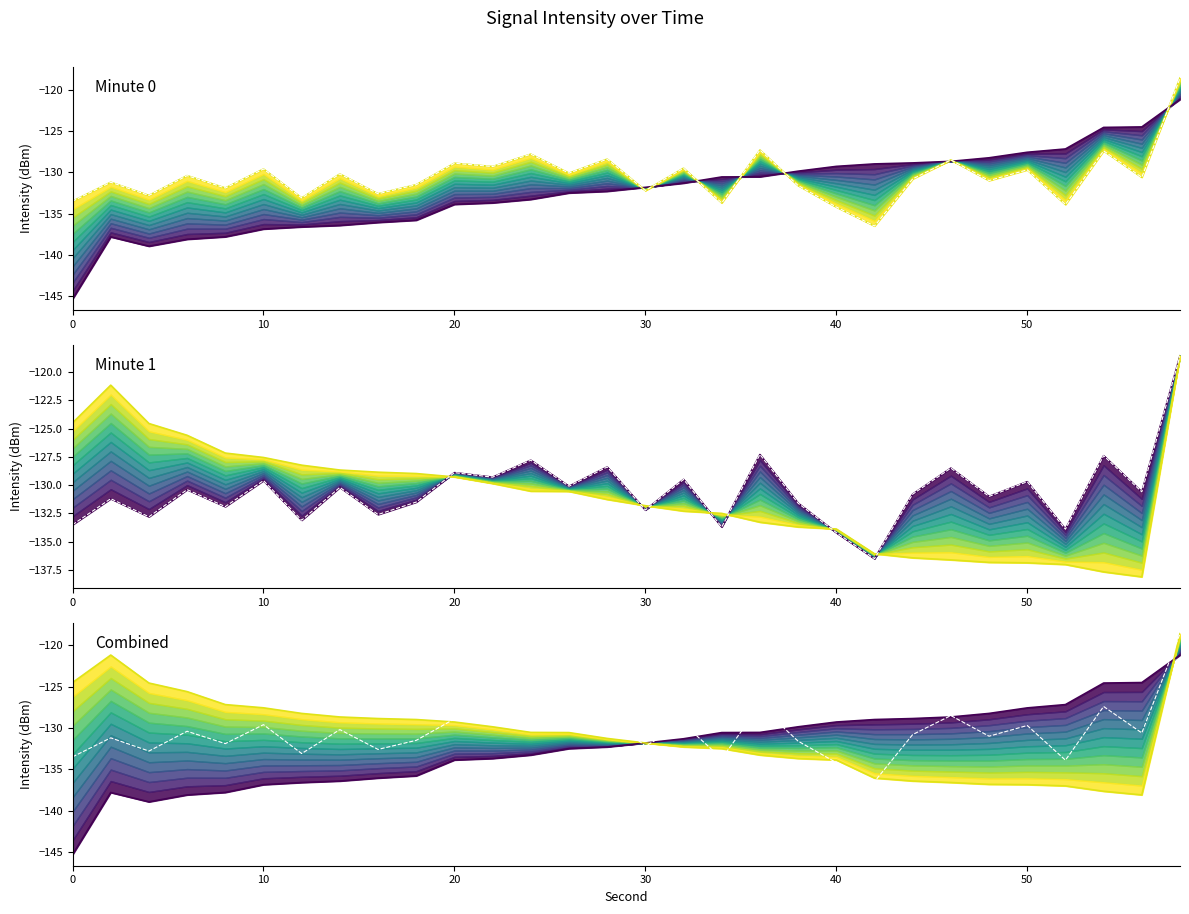

How many interior local peaks does the Mean intensity series have?

12